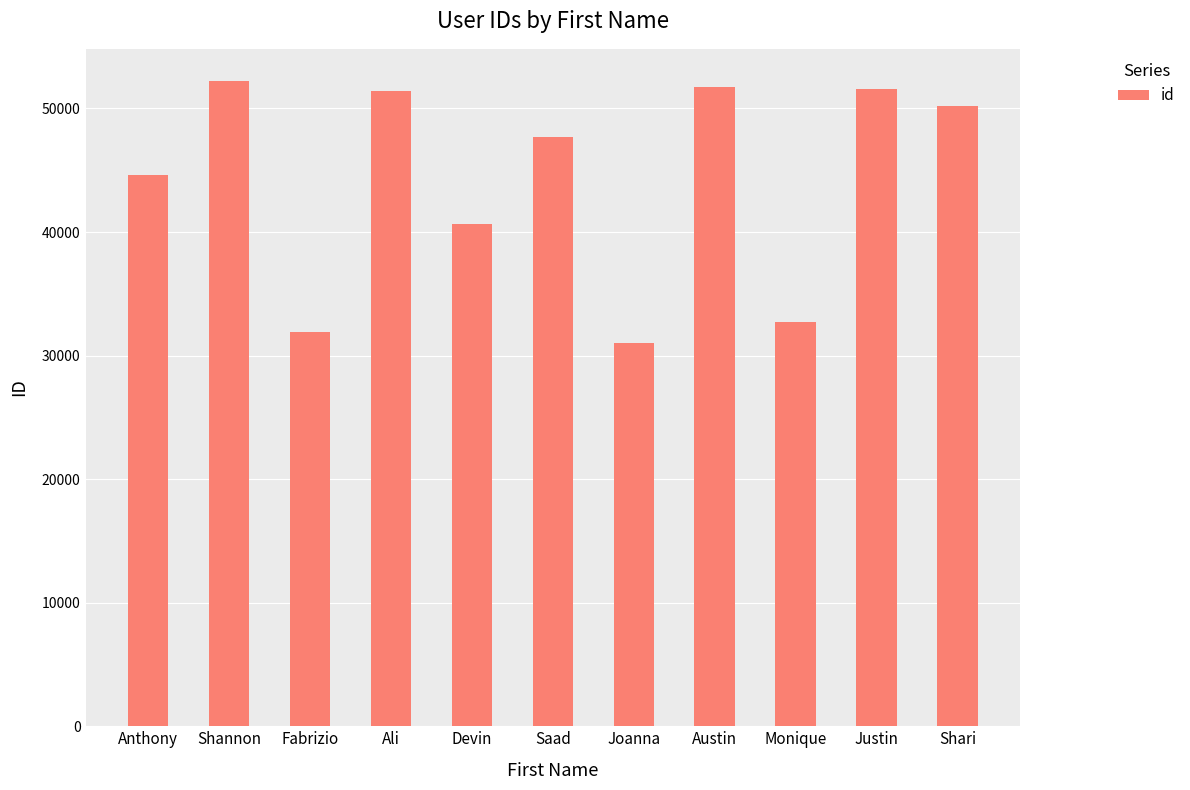

True or false: the data shows 56028 at Fabrizio.

False